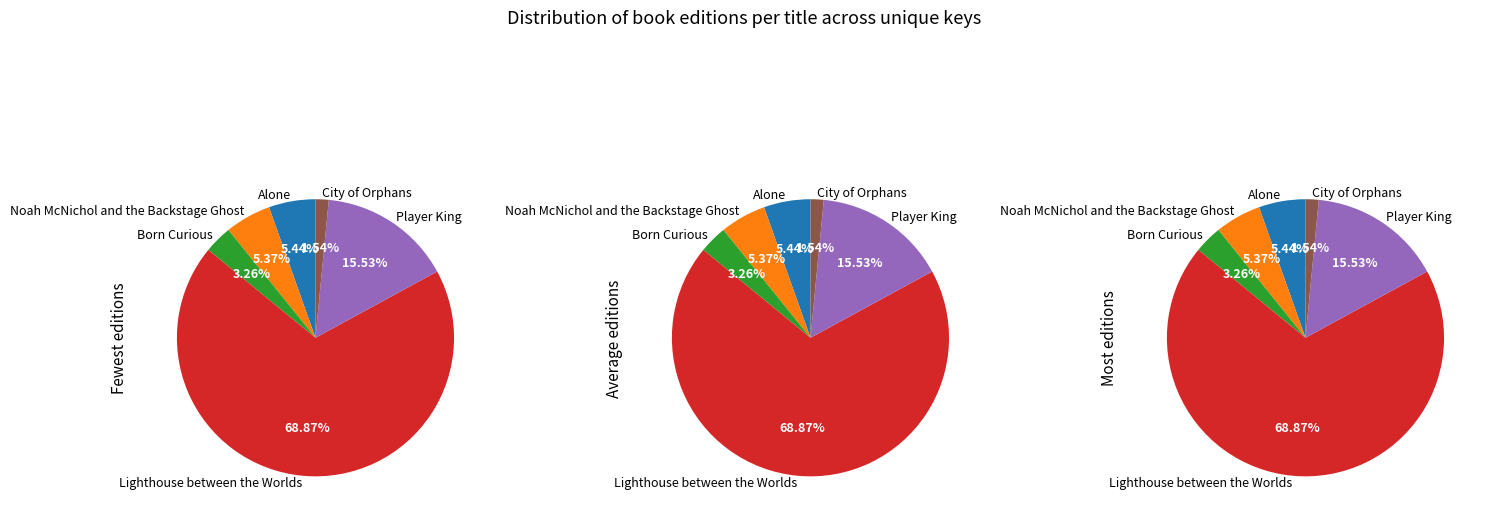

To the nearest percent, what is the combined percentage of Born Curious and Player King?

19%